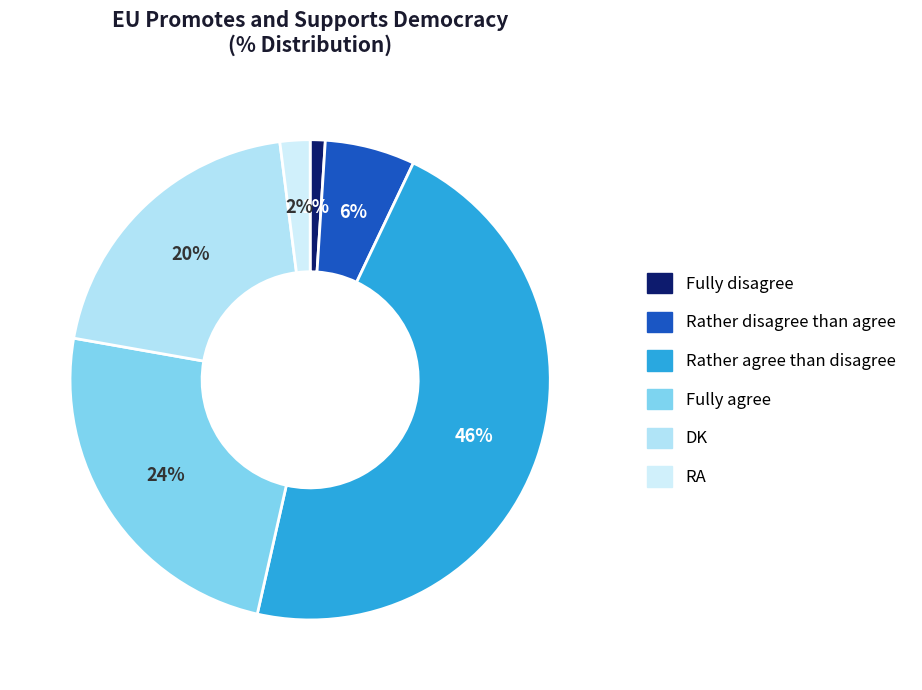

How much of the chart is everything except Rather disagree than agree?

93.9%